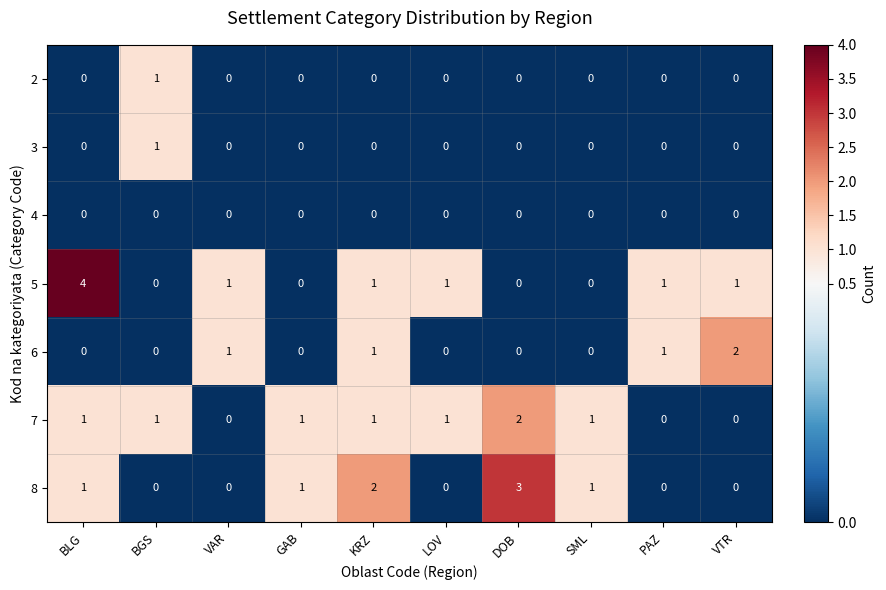

Which series has the largest total across all categories?

5